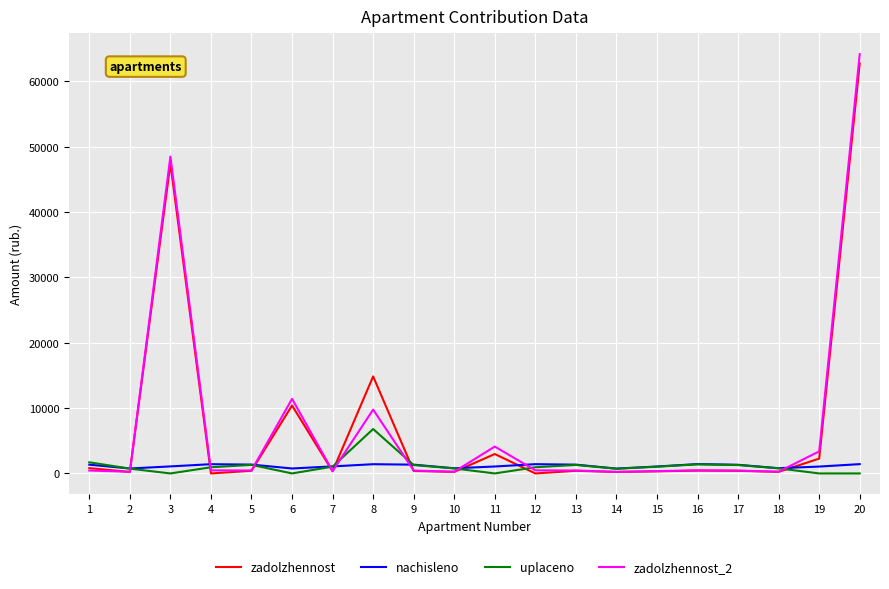

True or false: nachisleno has more than 1 interior local peaks.

True